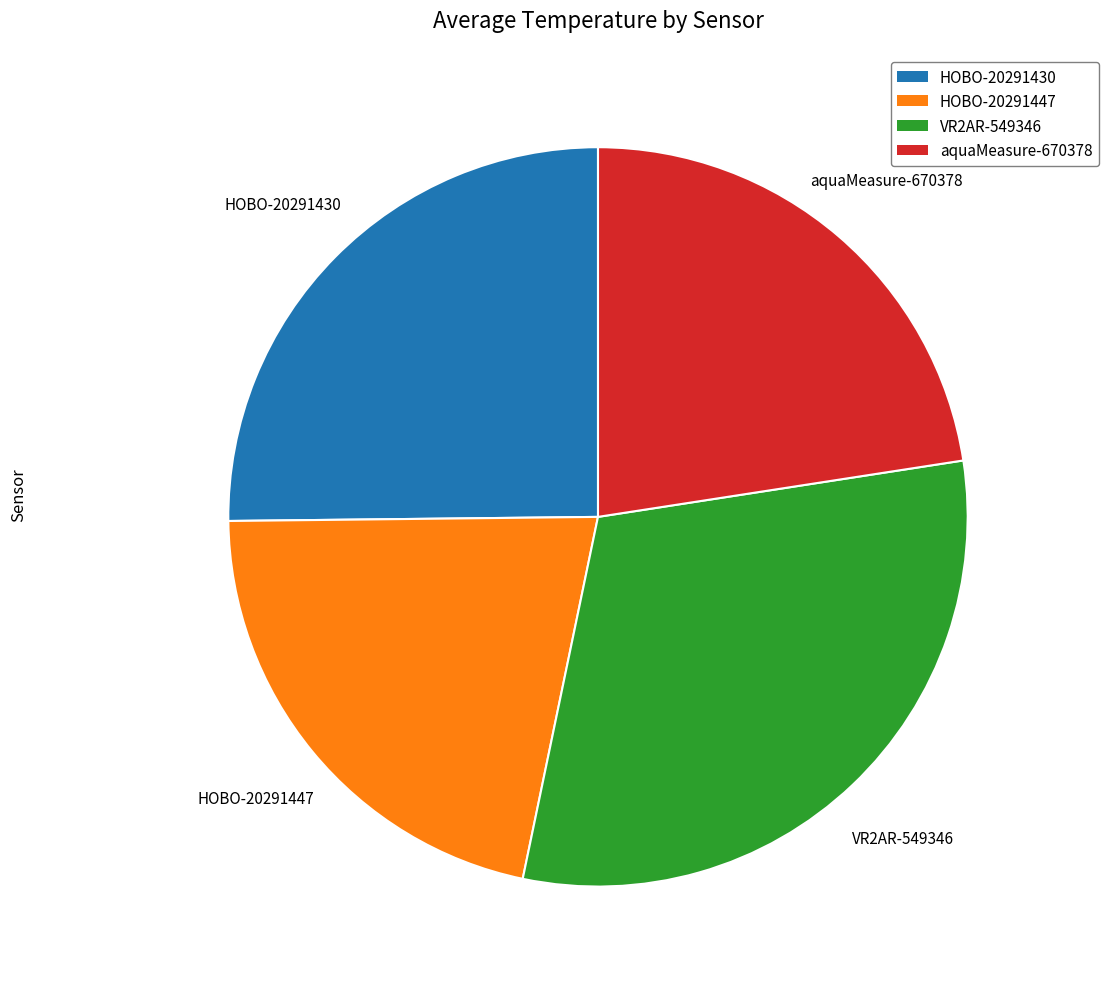

Count the number of slices in the pie.

4